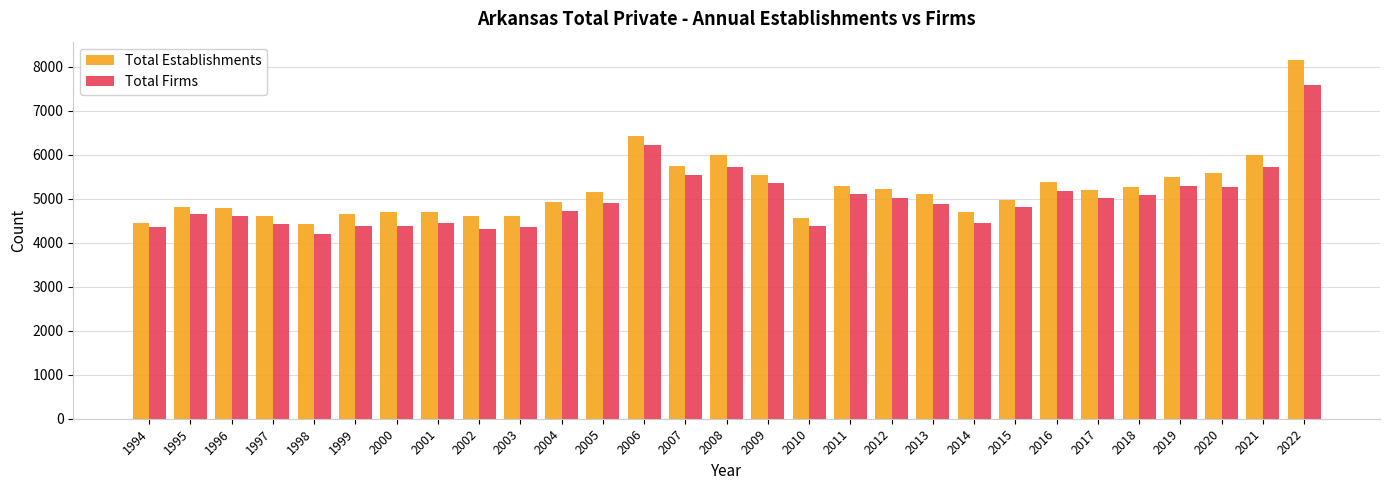

What is the sum of all Total Firms values?

144287